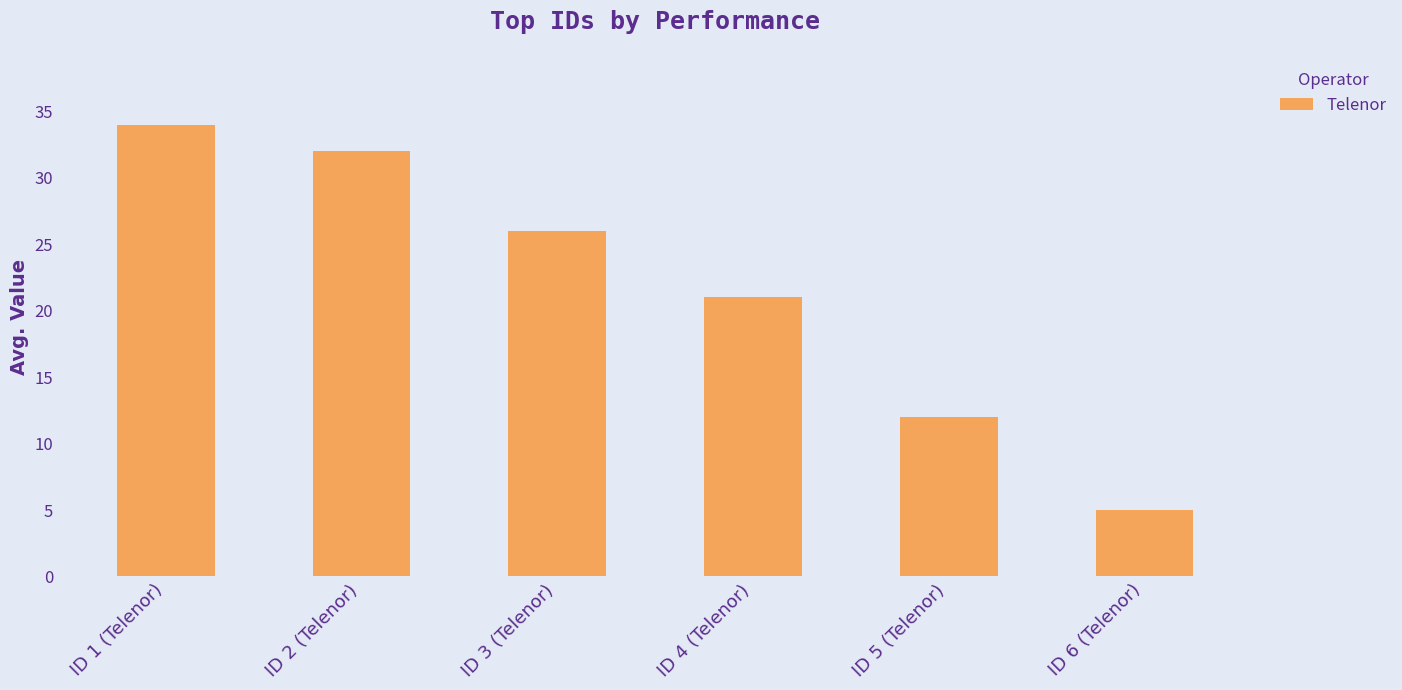

Between ID 1 (Telenor) and ID 2 (Telenor), which is larger?

ID 1 (Telenor)